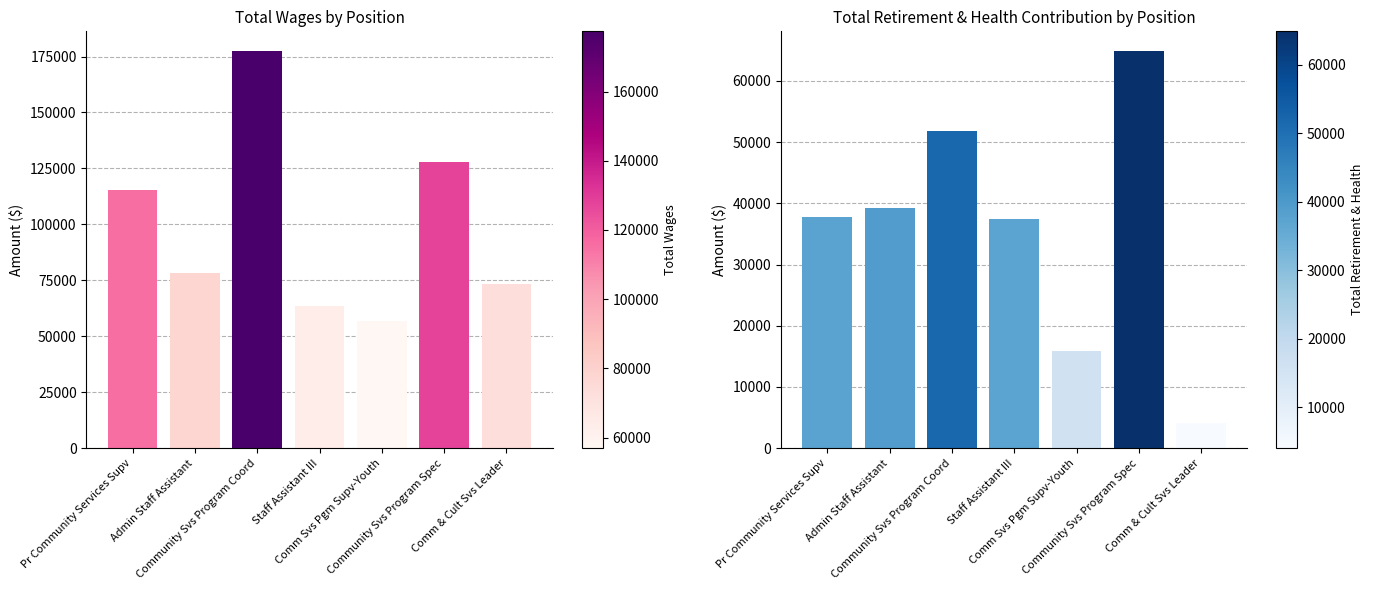

How many bars are there in each group?

2